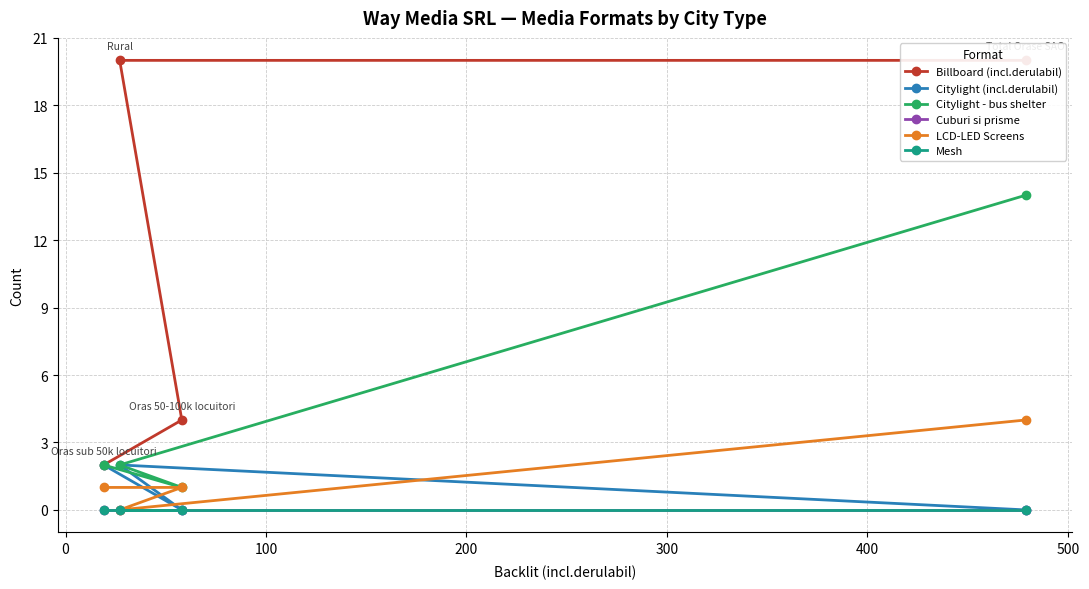

Does the chart have visible grid lines?

Yes